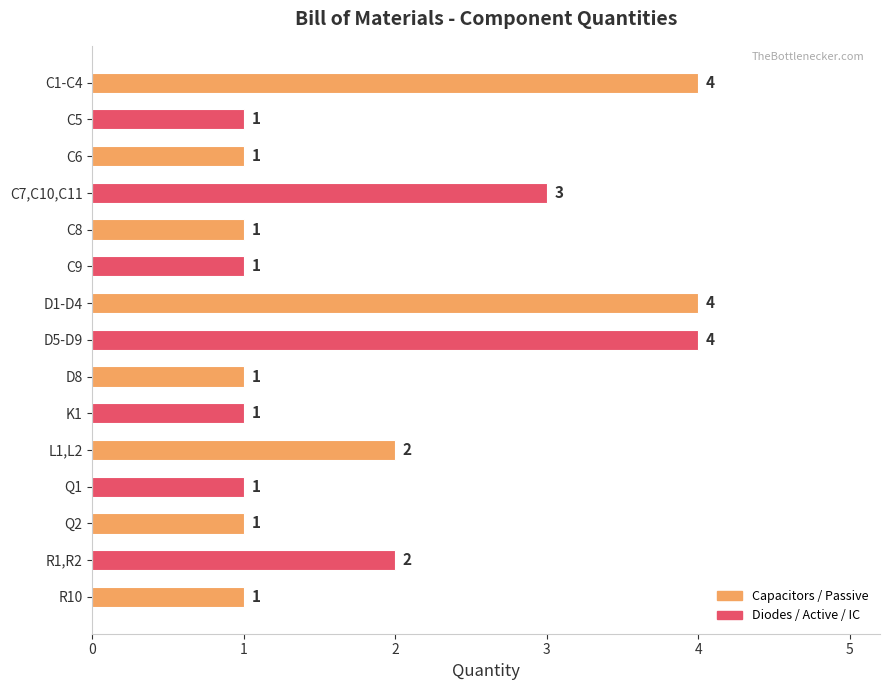

True or false: the data shows 2 at L1,L2.

True